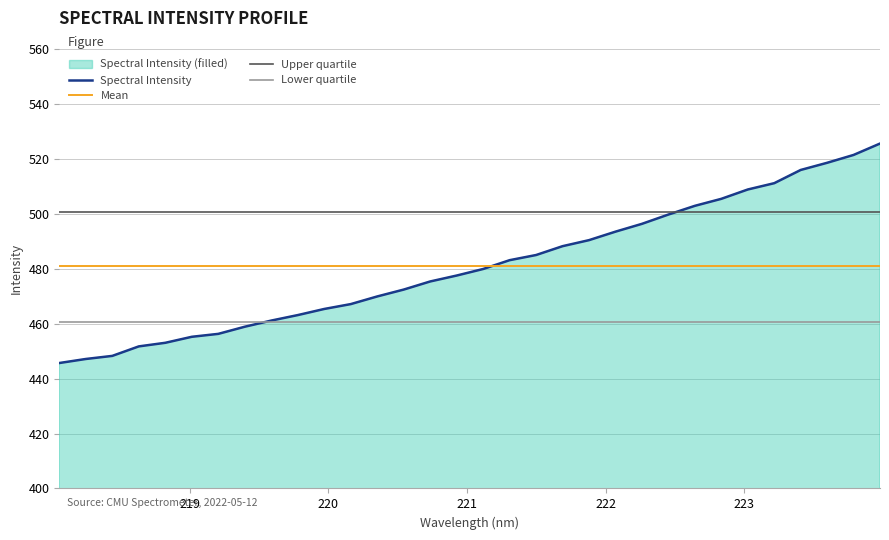

What position from the left is 218.442?

3